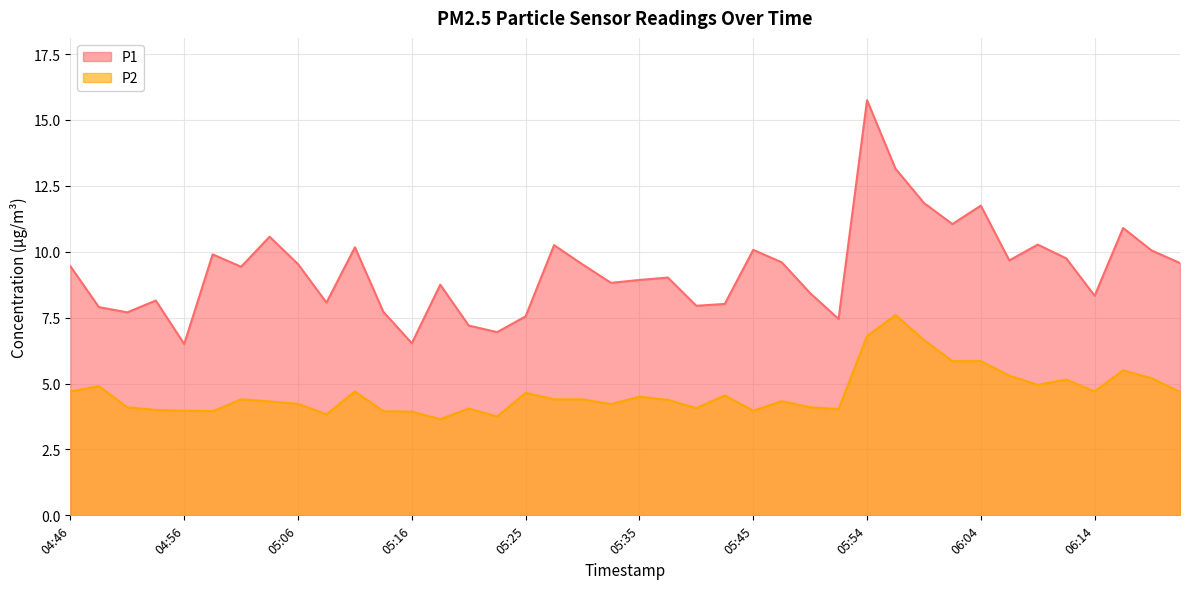

What is the highest value of the P2 series?

7.6